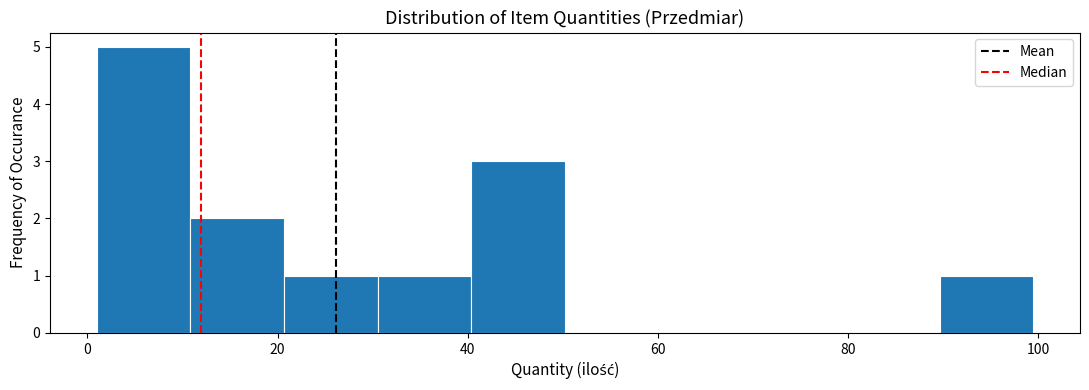

Reading left to right, transcribe this chart: for each bar, give the range it covers on the x-axis and its height. Neither the bar edges nor the heights are printed on the chart, so give them approximately, as read against the axes.

2 to 10: 5
10 to 20: 2
20 to 30: 1
30 to 40: 1
40 to 50: 3
50 to 60: 0
60 to 70: 0
70 to 80: 0
80 to 90: 0
90 to 100: 1